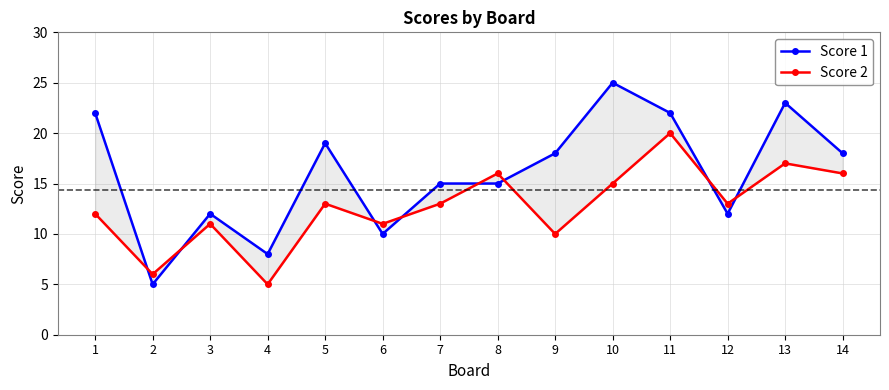

At which category is the sum across all series the highest?

11